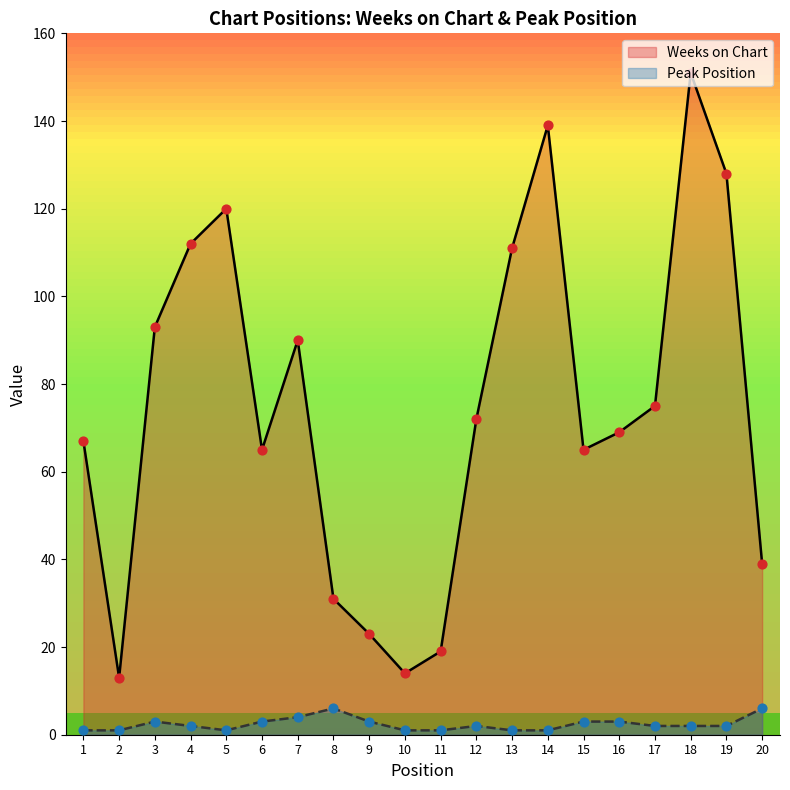

Which series has the largest total across all categories?

Weeks on Chart